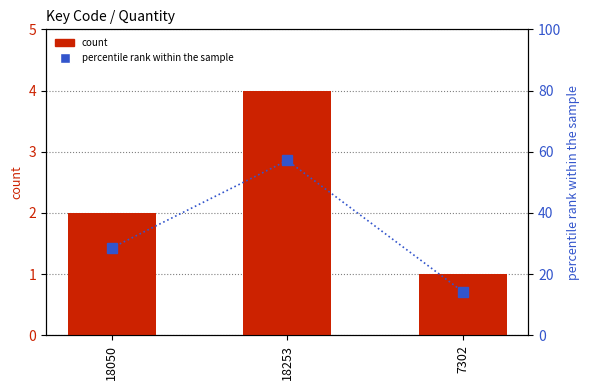

What is the maximum value for Quantity?

4.0